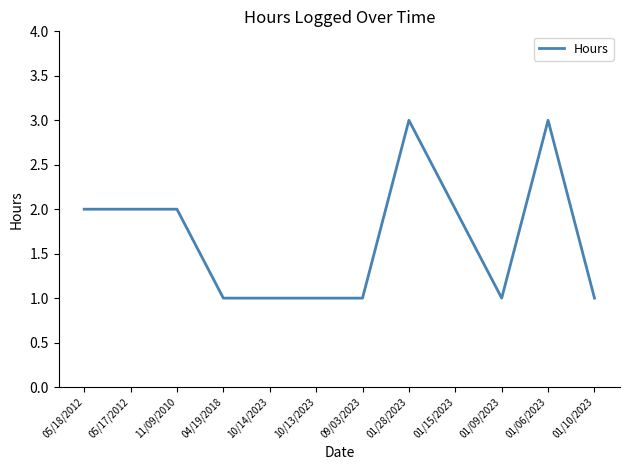

Read the value at 10/14/2023.

1